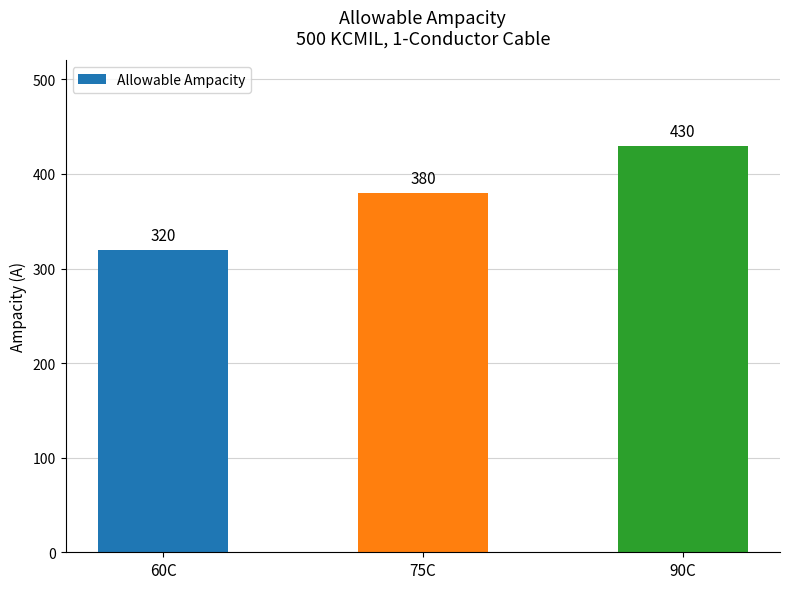

Which label corresponds to the largest value in the chart?

90C